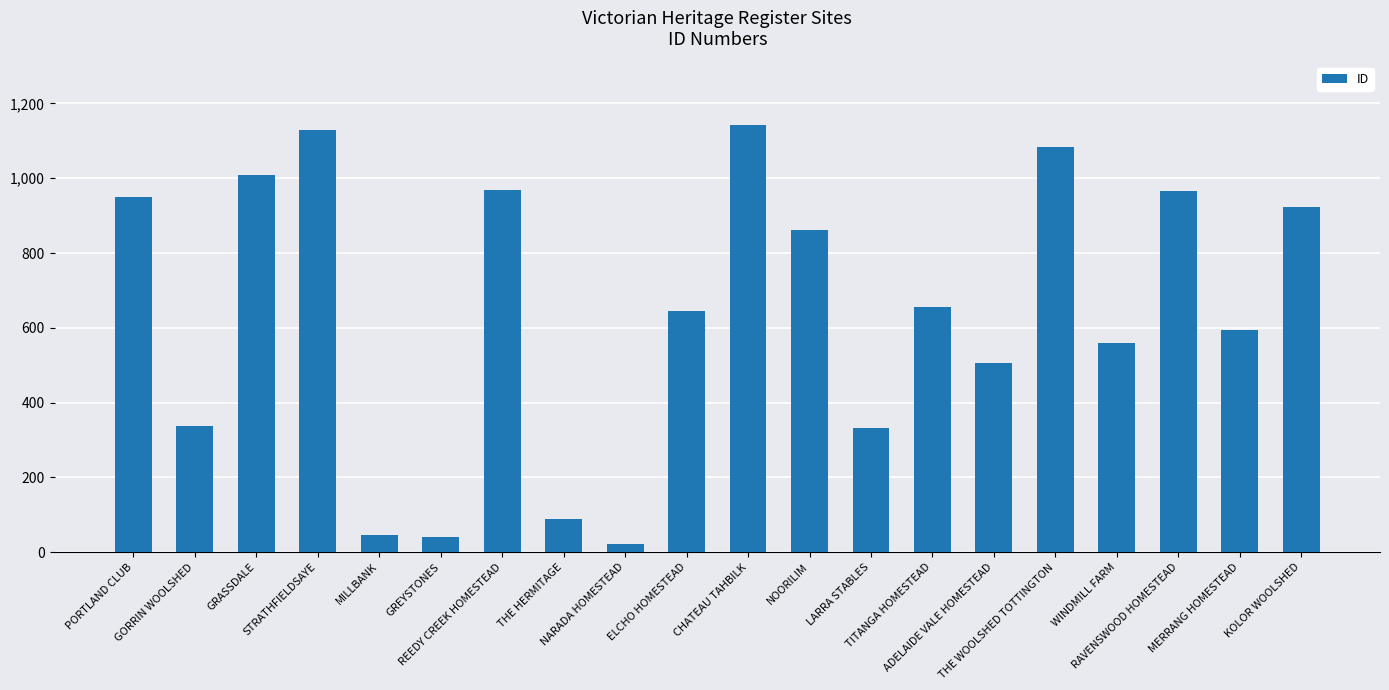

What is the label of the 19th bar from the left?

MERRANG HOMESTEAD